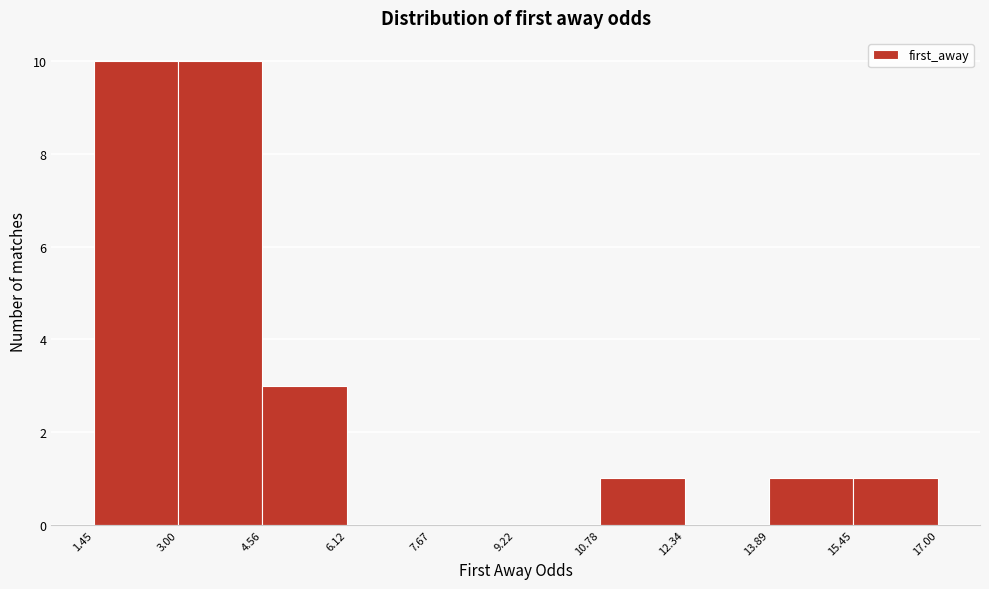

Reading left to right, transcribe this chart: for each bar, give the range it covers on the x-axis and its height. The values are not printed on the chart, so give them approximately, as read against the axis.

1.45 to 3.00: 10
3.00 to 4.56: 10
4.56 to 6.12: 3
6.12 to 7.67: 0
7.67 to 9.22: 0
9.22 to 10.78: 0
10.78 to 12.34: 1
12.34 to 13.89: 0
13.89 to 15.45: 1
15.45 to 17.00: 1